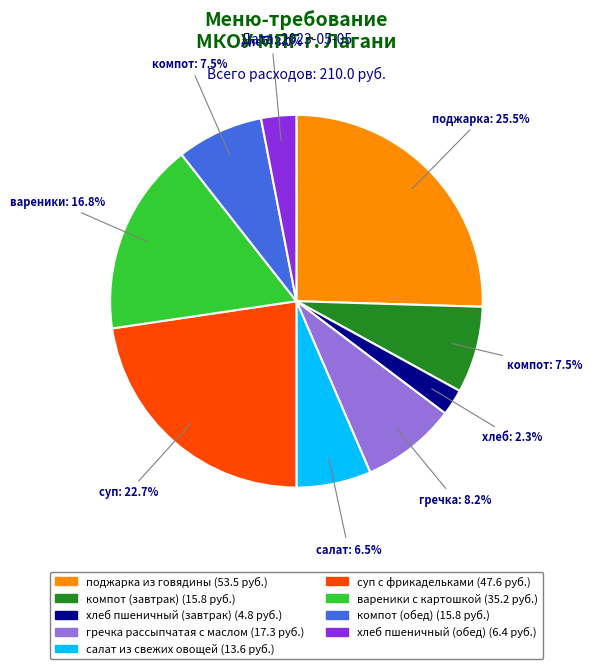

Which slice is the smallest?

хлеб пшеничный (завтрак)